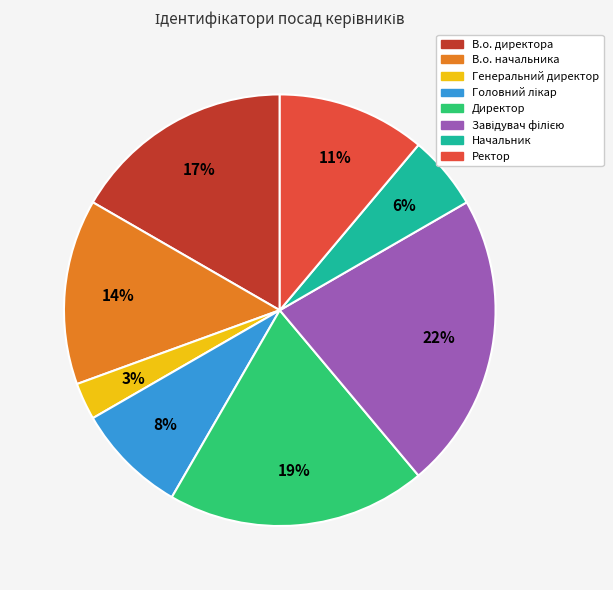

Between Директор and Генеральний директор, which is larger?

Директор